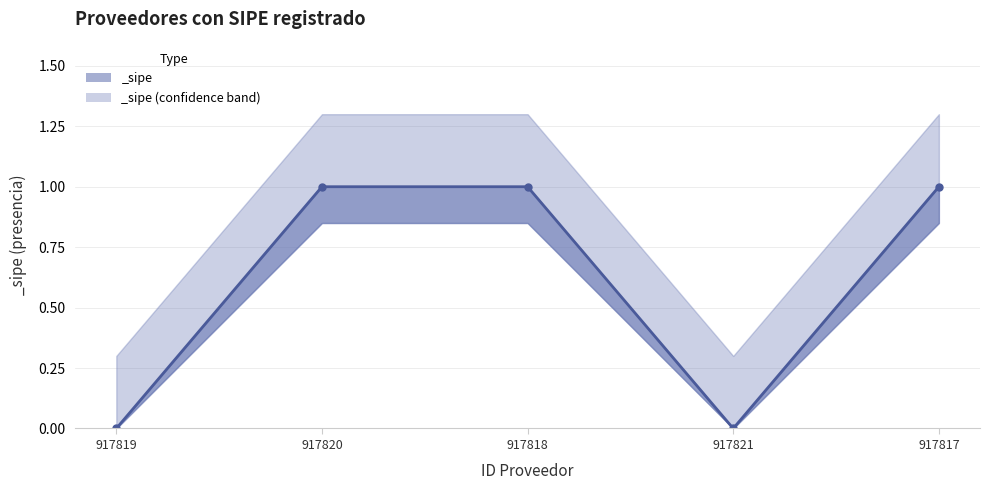

At which category does the data reach its first local valley?

917821